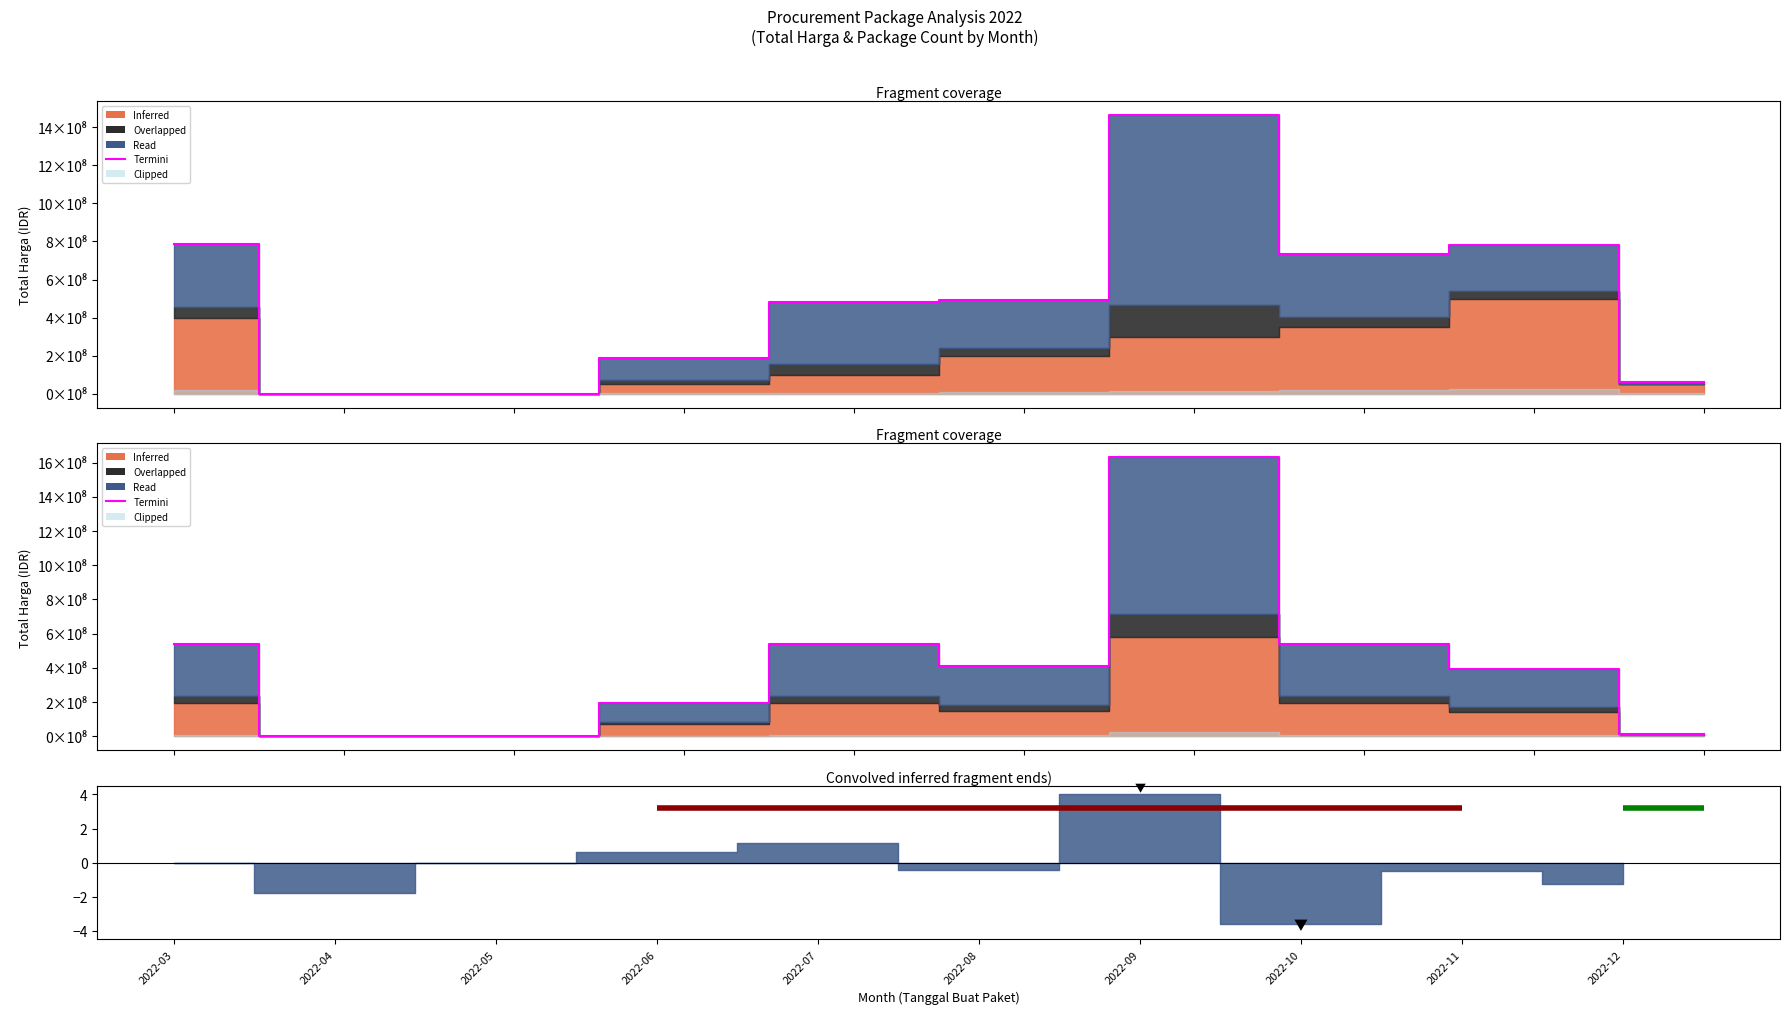

How many values are below 411810700?

5